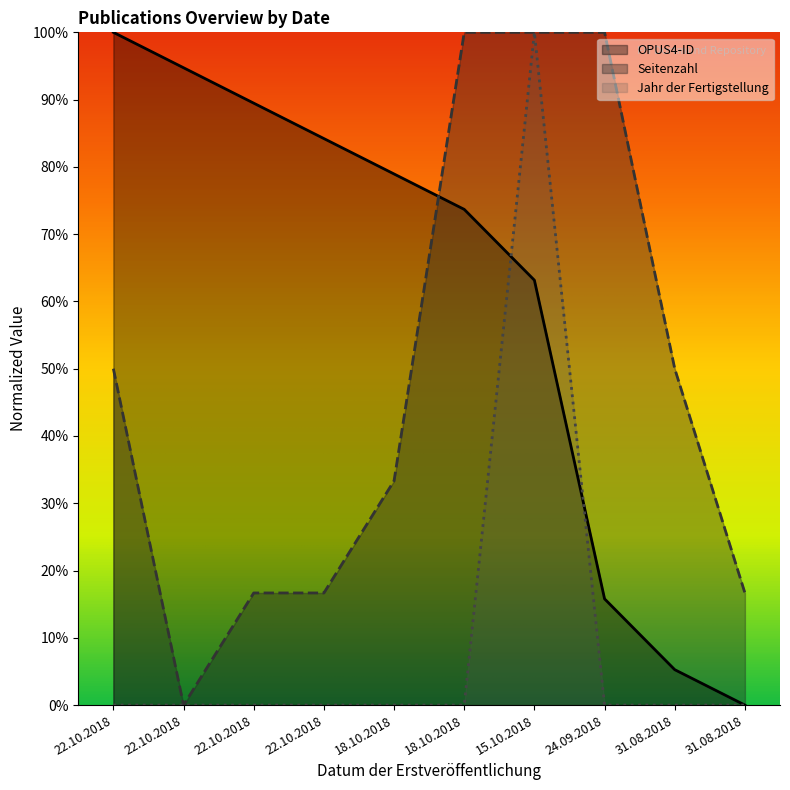

Does the chart display data point markers on the line(s)?

No